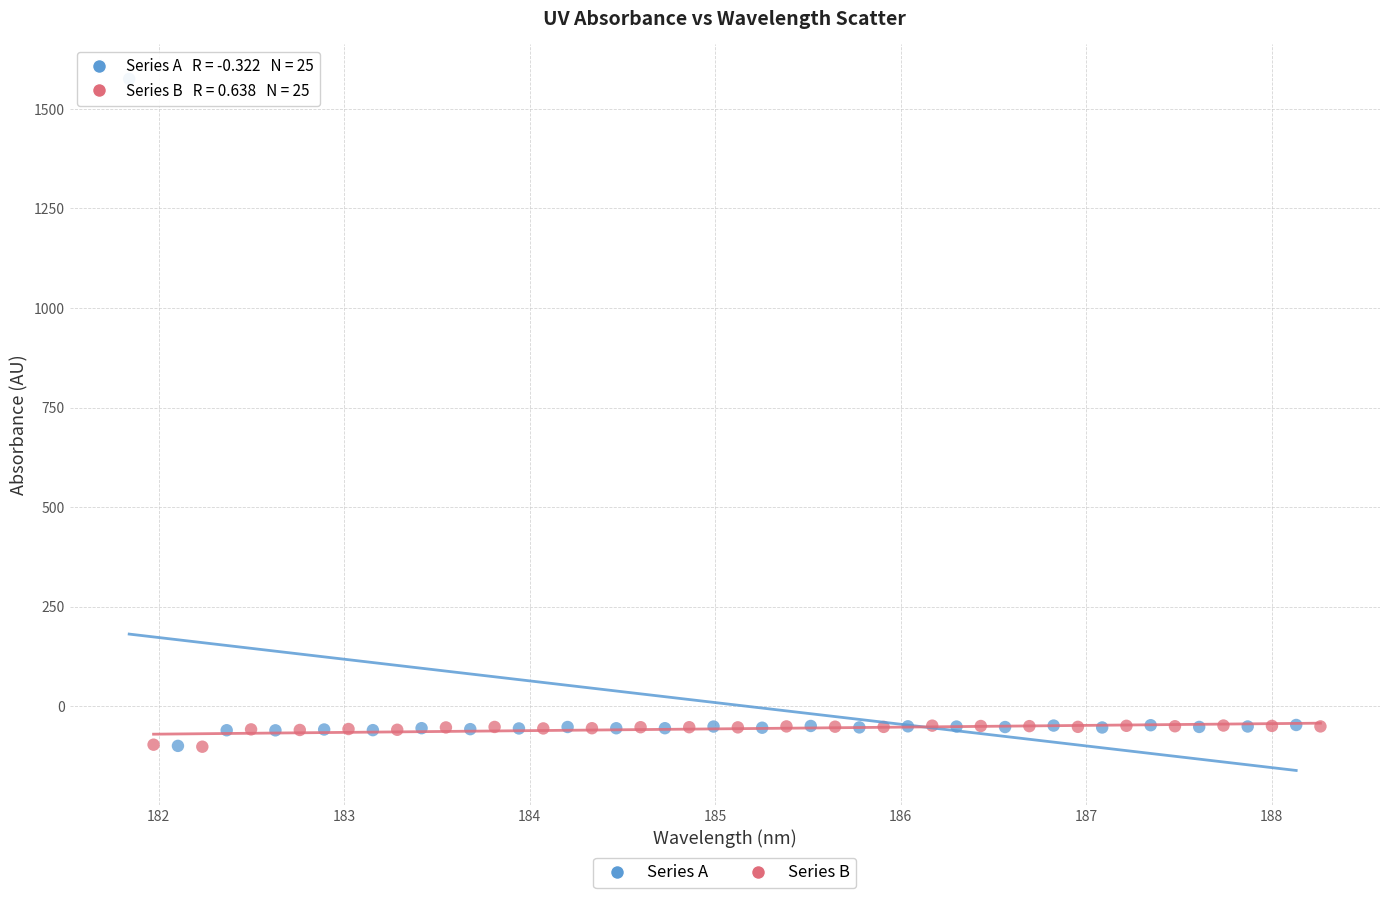

Which series contains the highest Y value?

Series A